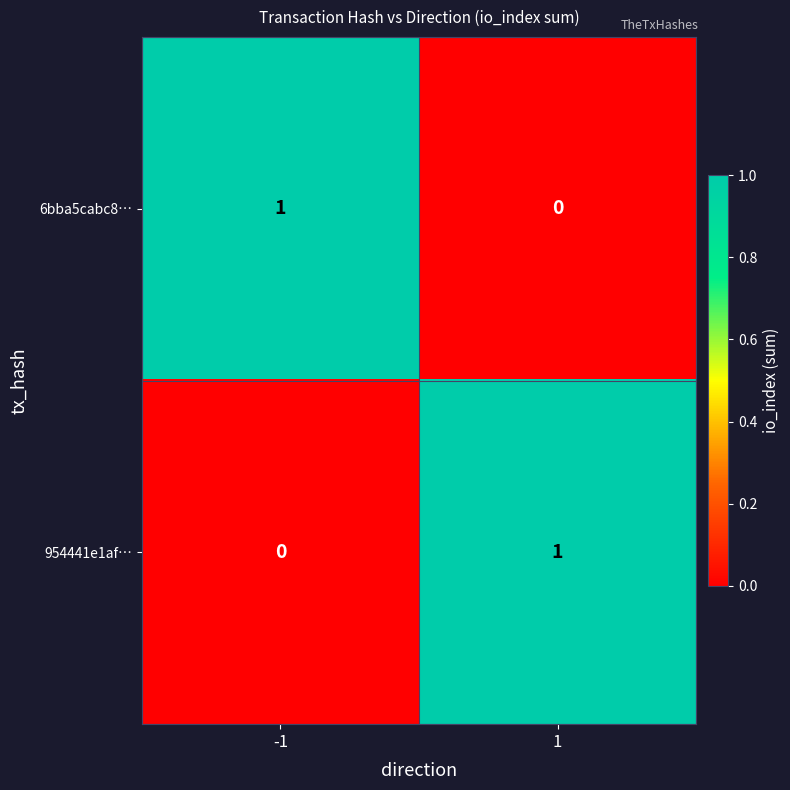

Is it true that 6bba5cabc8… equals 0 at -1?

False